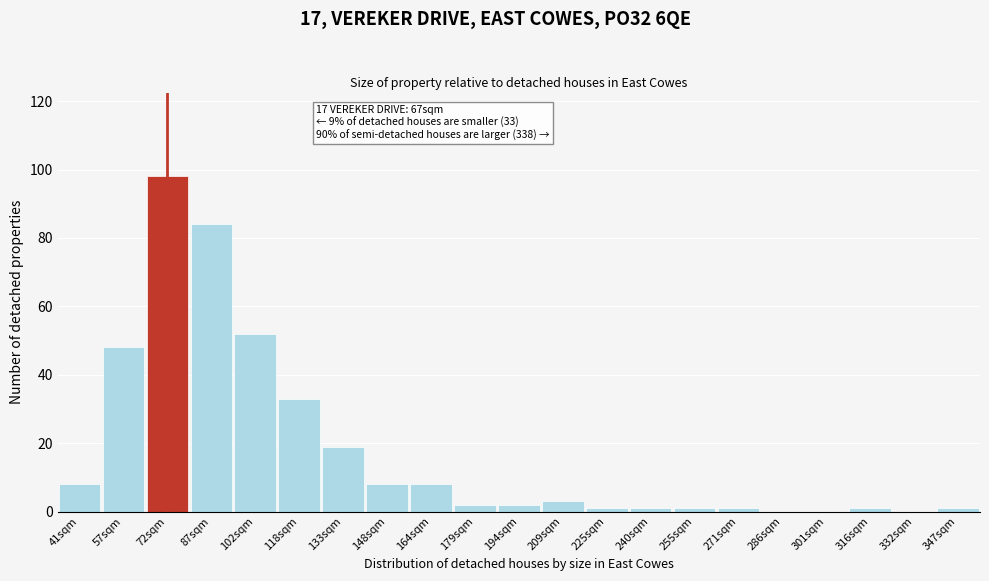

Reading right to left, what are all the values shown in this chart?

347sqm=1	332sqm=0	316sqm=1	301sqm=0	286sqm=0	271sqm=1	255sqm=1	240sqm=1	225sqm=1	209sqm=3	194sqm=2	179sqm=2	164sqm=8	148sqm=8	133sqm=19	118sqm=33	102sqm=52	87sqm=84	72sqm=98	57sqm=48	41sqm=8